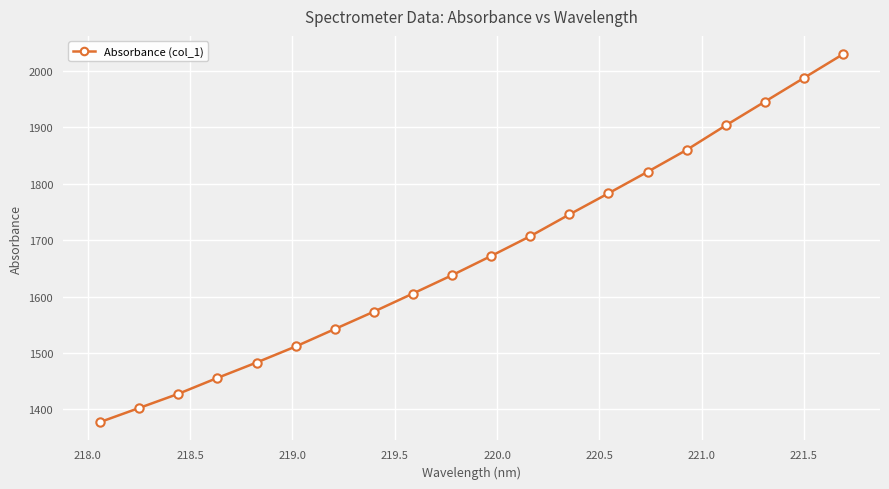

What is the value of the 1st point from the left?

1377.6